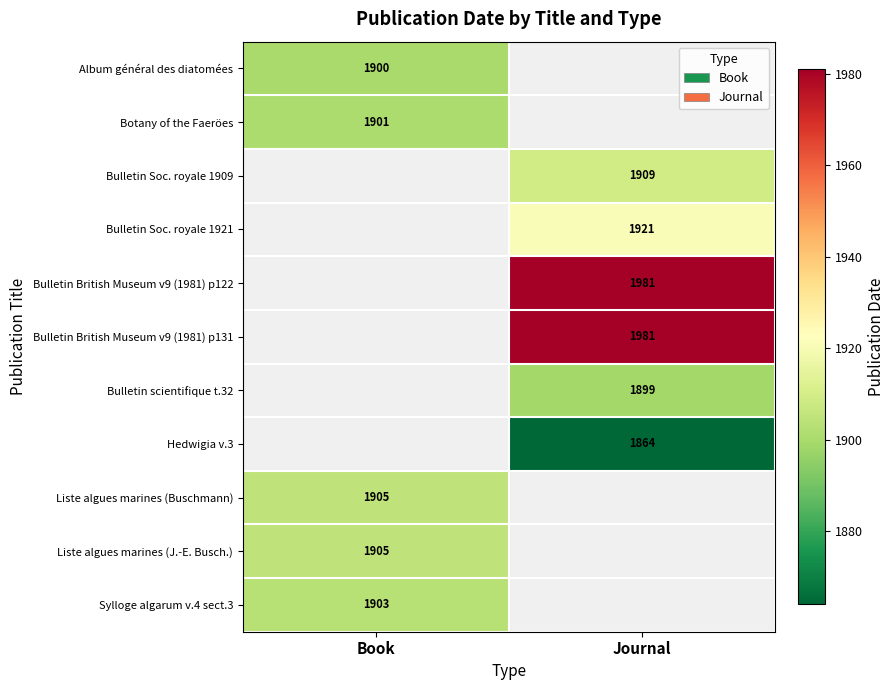

The value of Hedwigia v.3 at Journal is 1864. True or false?

True